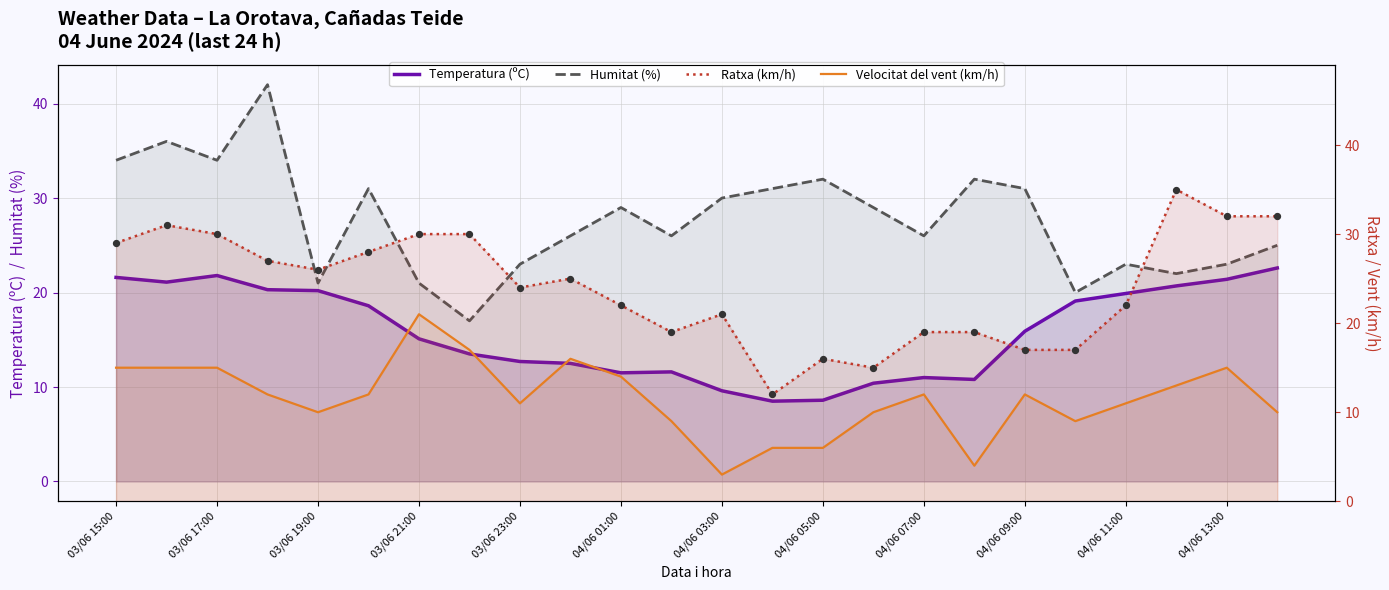

What are all the series names shown in the legend?

Temperatura (ºC), Humitat (%), Ratxa (km/h), Velocitat del vent (km/h)